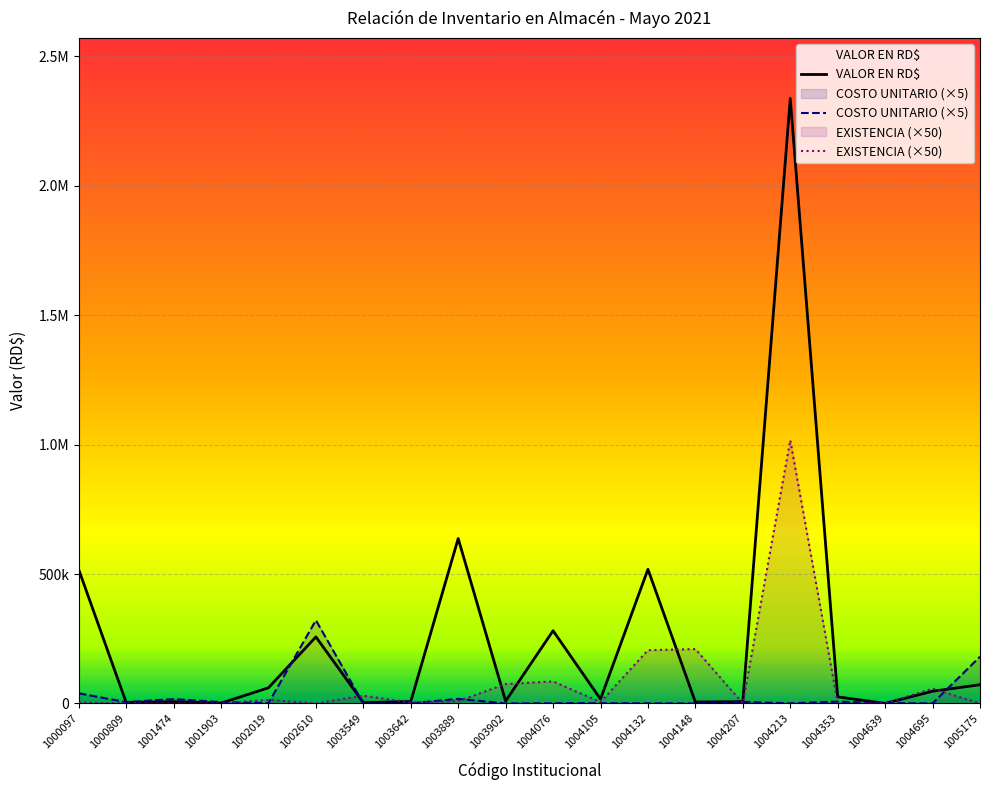

How many intersections are there between COSTO UNITARIO EN RD$ and VALOR EN RD$?

7